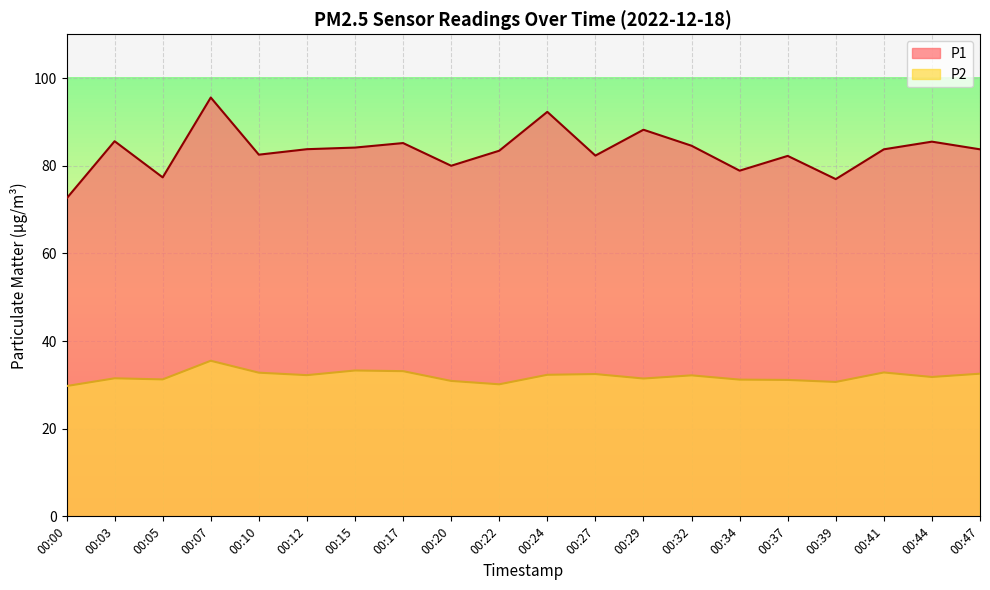

How many values in the P1 series exceed 83?

12